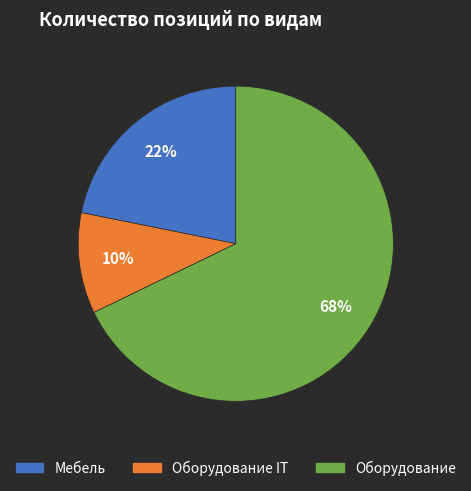

Is there any slice that represents more than half of the pie?

Yes